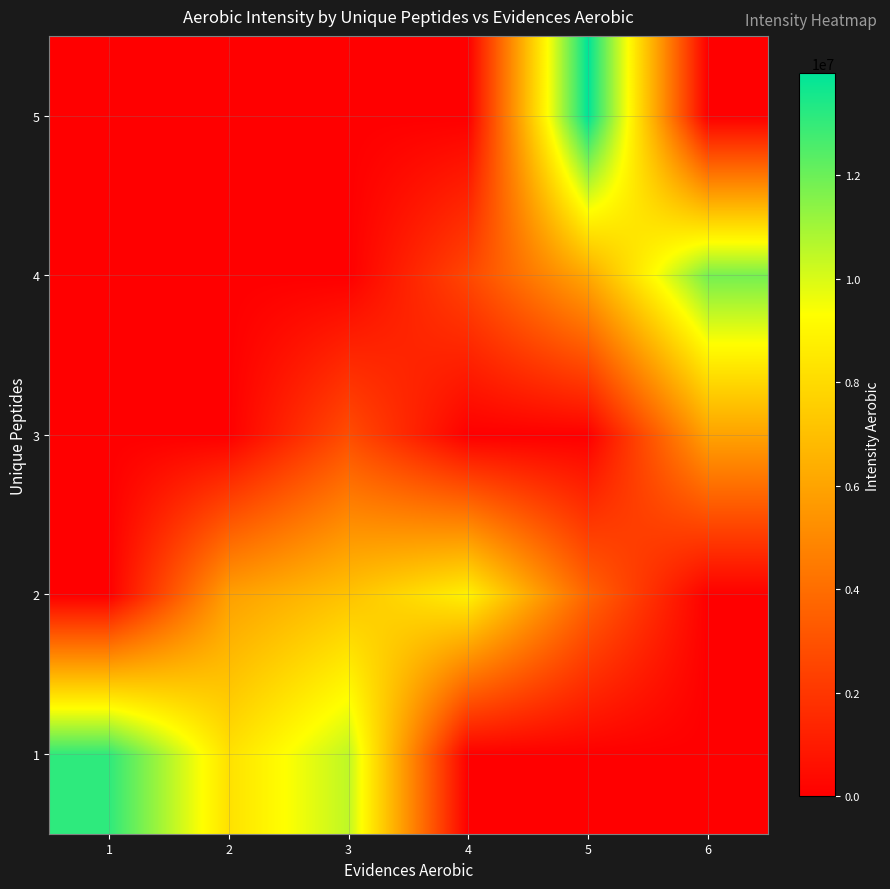

Reading right to left, extract all data points from this chart.

1: 6=0	5=0	4=0	3=10481000	2=8243830	1=13116890
2: 6=0	5=3704300	4=8833100	3=7136710	2=5853140	1=0
3: 6=5921000	5=0	4=0	3=2833300	2=0	1=0
4: 6=11807400	5=6135200	4=2598100	3=0	2=0	1=0
5: 6=0	5=13975000	4=0	3=0	2=0	1=0